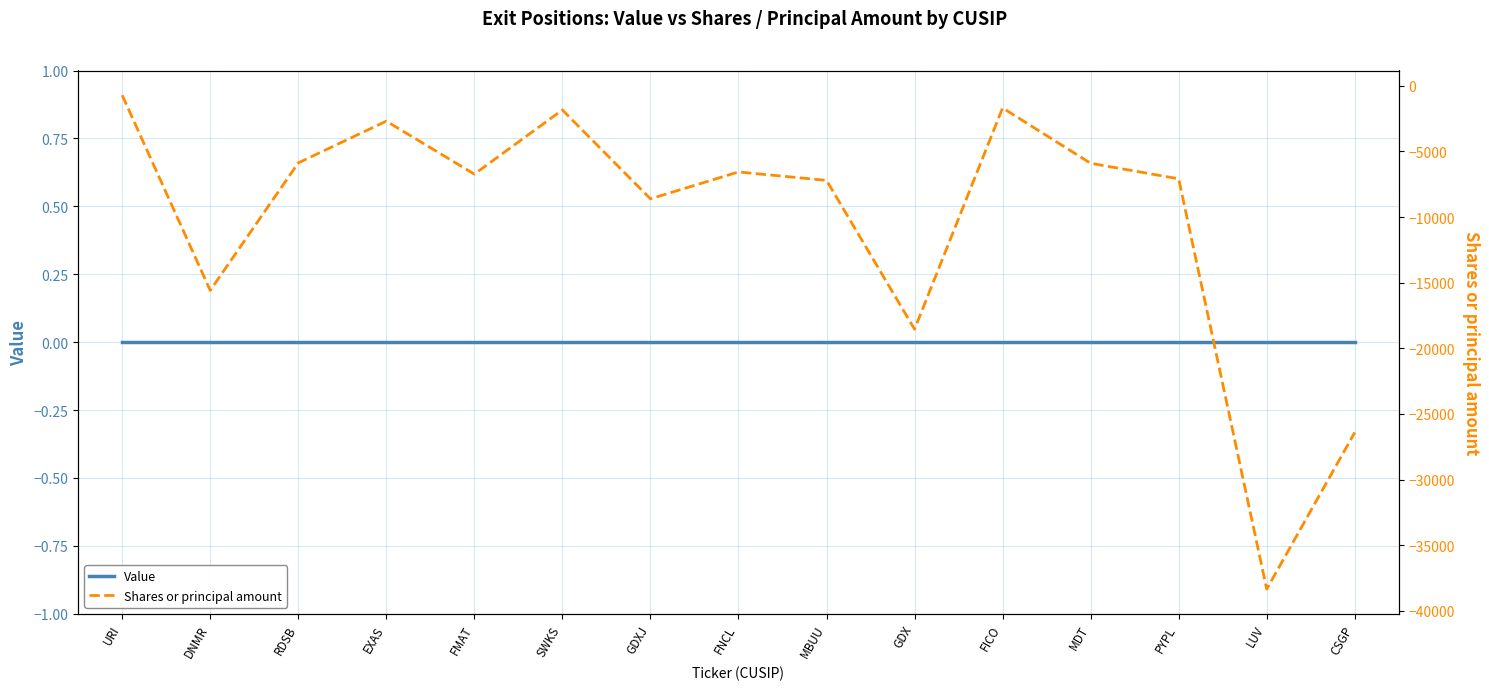

List the series in order of their overall mean, highest first.

Value, Shares or principal amount